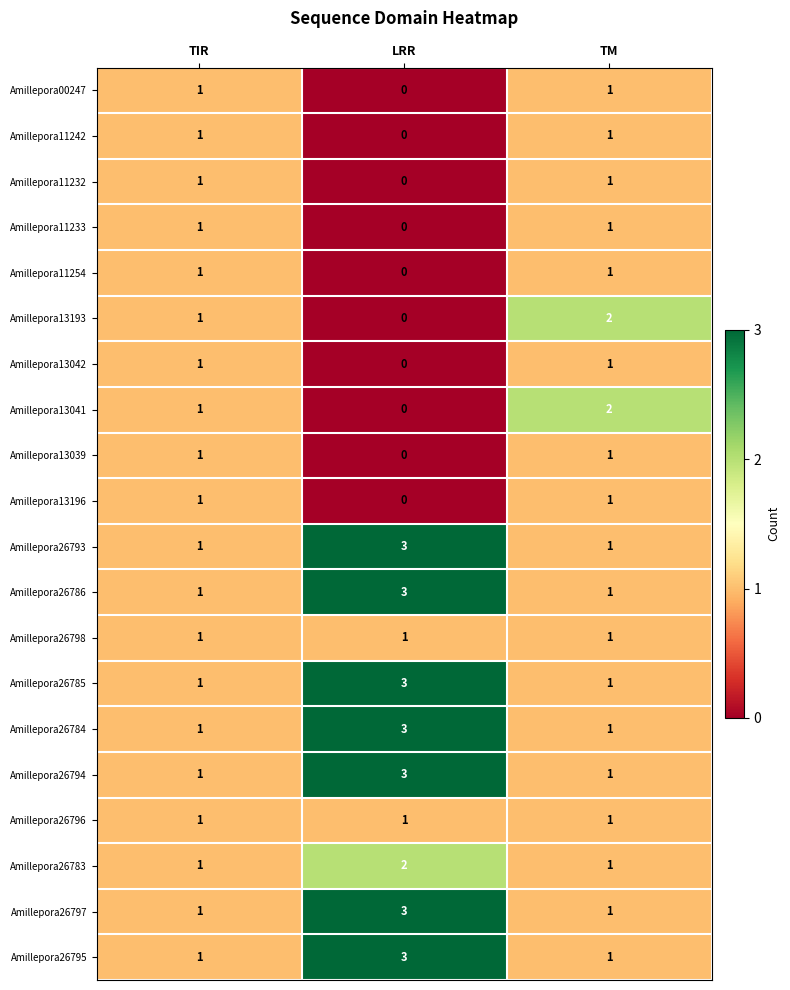

The Amillepora26793 series shows 1 at LRR. True or false?

False